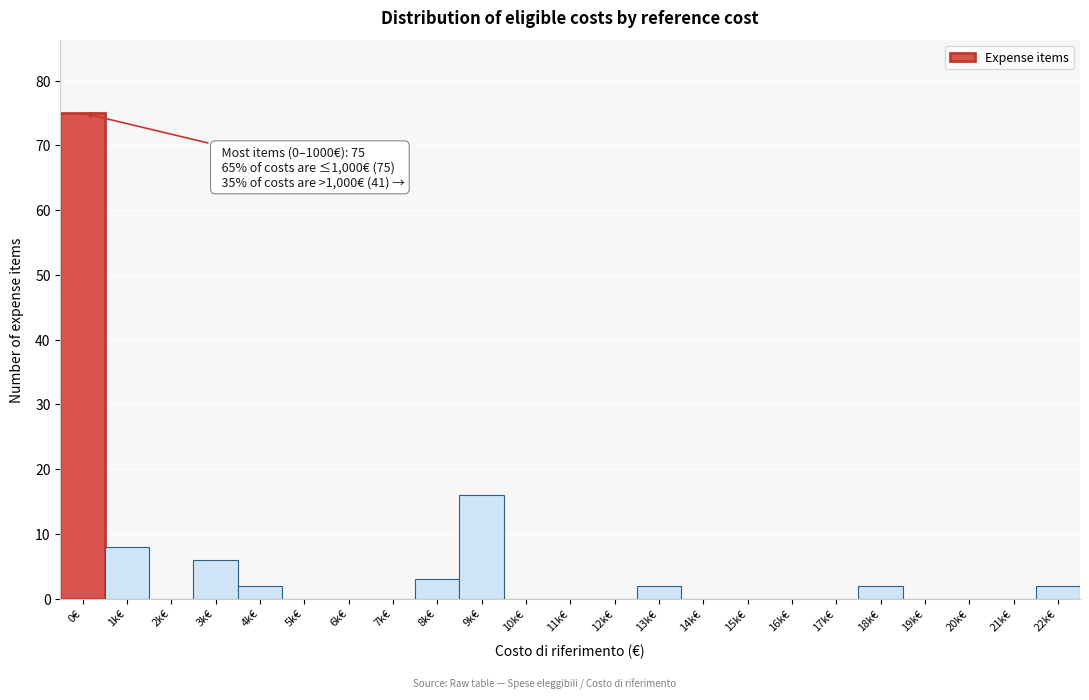

Reading left to right, list all the values displayed in this chart.

0€=75	1k€=8	2k€=0	3k€=6	4k€=2	5k€=0	6k€=0	7k€=0	8k€=3	9k€=16	10k€=0	11k€=0	12k€=0	13k€=2	14k€=0	15k€=0	16k€=0	17k€=0	18k€=2	19k€=0	20k€=0	21k€=0	22k€=2